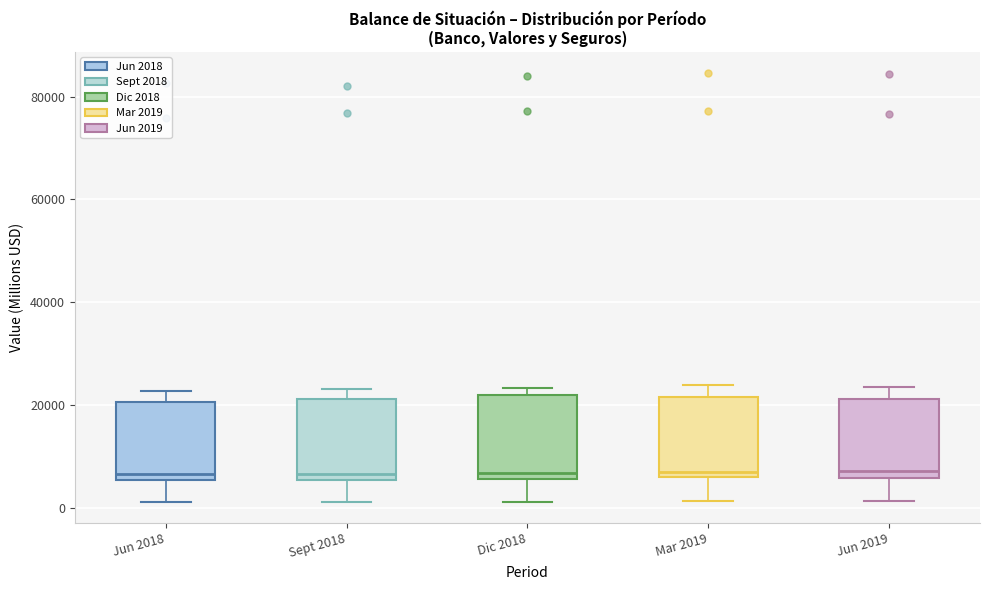

Reading left to right, transcribe this box plot: for each box, give where its median line is, the range the box spans, and where its two whiskers end, as read against the y-axis. The values are not printed on the chart, so give them approximately, as read against the axis.

Jun 2018: median 6000 (just above the box's lower edge), box 6000 to 20000, whiskers 2000 to 22000
Sept 2018: median 6000 (just above the box's lower edge), box 6000 to 22000, whiskers 2000 to 24000
Dic 2018: median 6000 (just above the box's lower edge), box 6000 to 22000, whiskers 2000 to 24000
Mar 2019: median 6000 (just above the box's lower edge), box 6000 to 22000, whiskers 2000 to 24000
Jun 2019: median 8000, box 6000 to 22000, whiskers 2000 to 24000